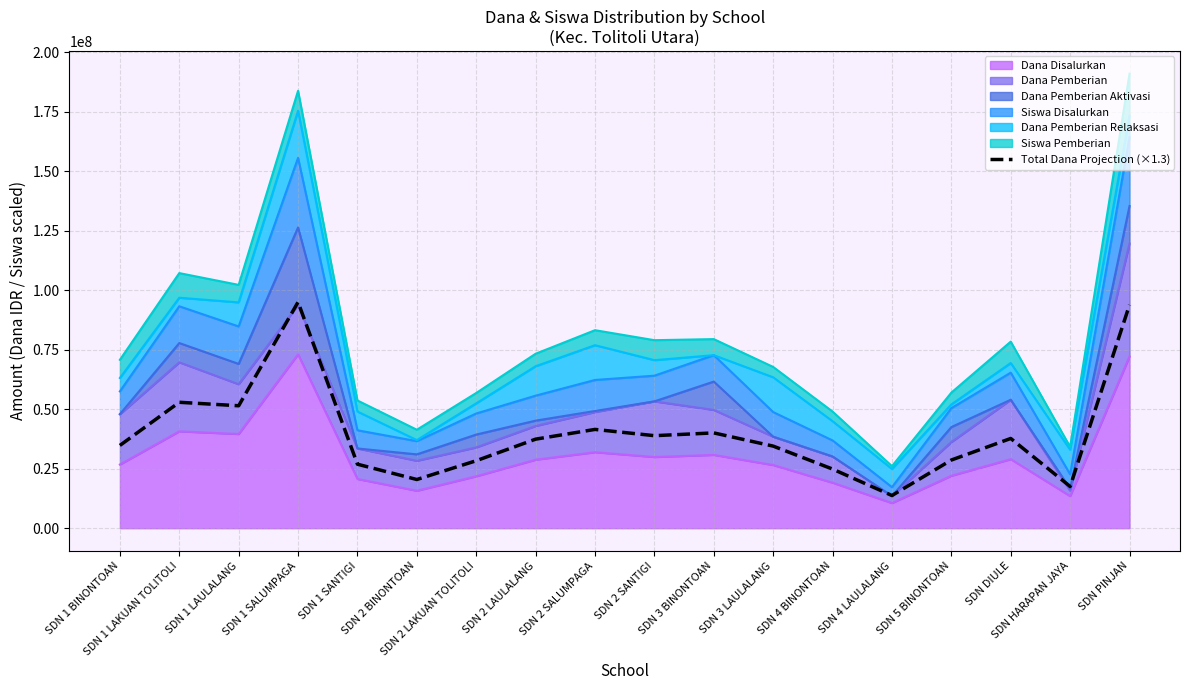

The chart shows a value of 51480000 at SDN 1 LAULALANG. True or false?

True